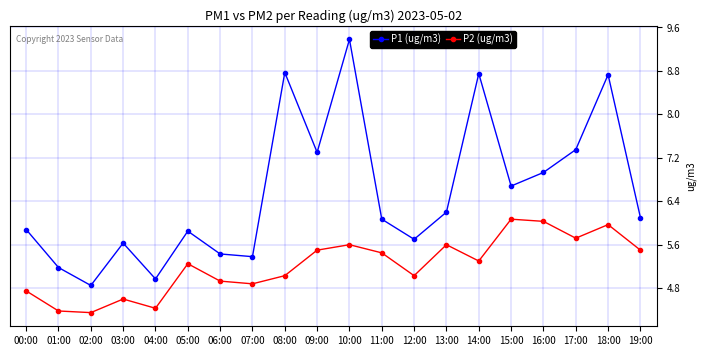

At which category is the sum across all series the highest?

10:00